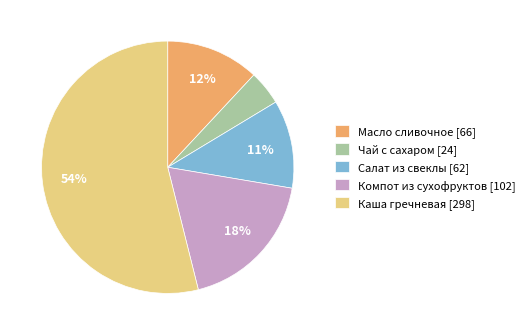

To the nearest percent, what is the average slice percentage?

20%